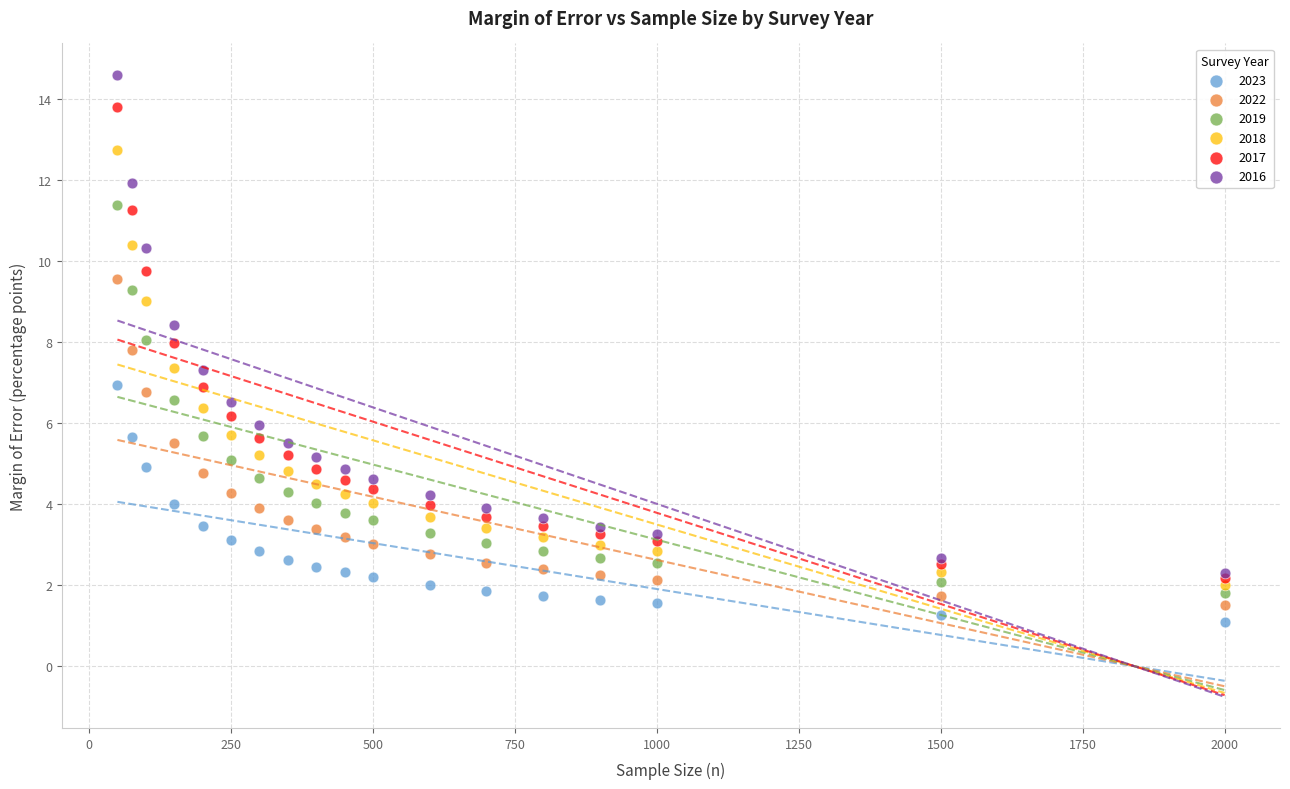

Which series contains the highest Y value?

2016